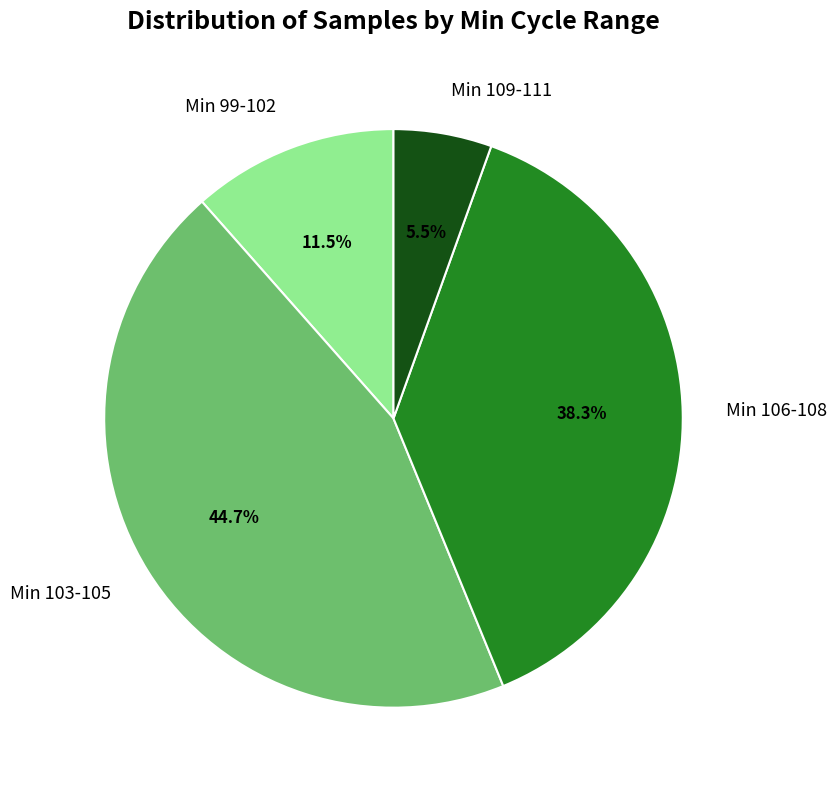

Does Min 99-102 represent more than half of the total?

No